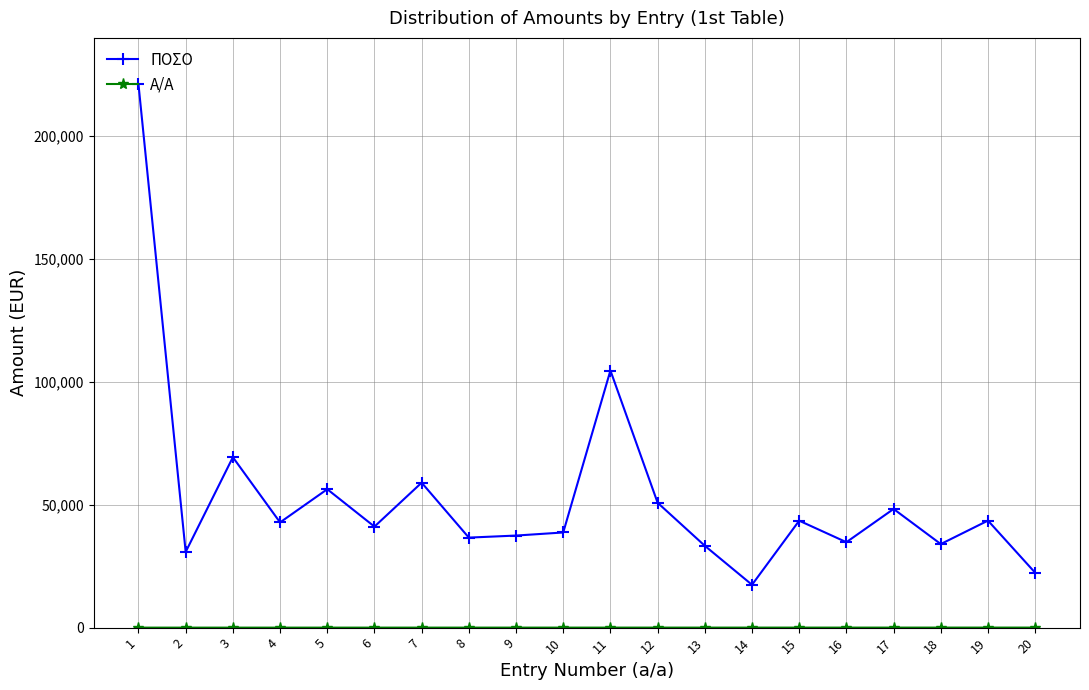

Which series has the largest total across all categories?

ΠΟΣΟ